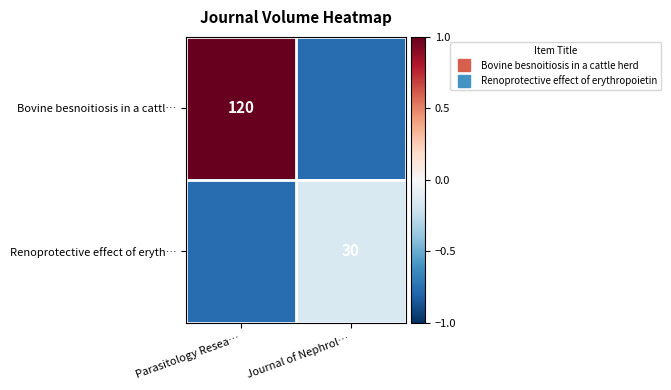

Which series has the largest total across all categories?

Bovine besnoitiosis in a cattl…